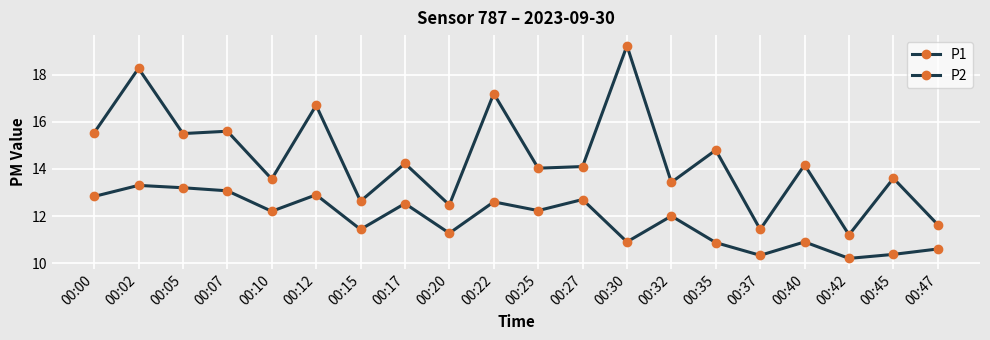

Is the value of P2 at 00:05 greater than the value of P1 at 00:02?

No